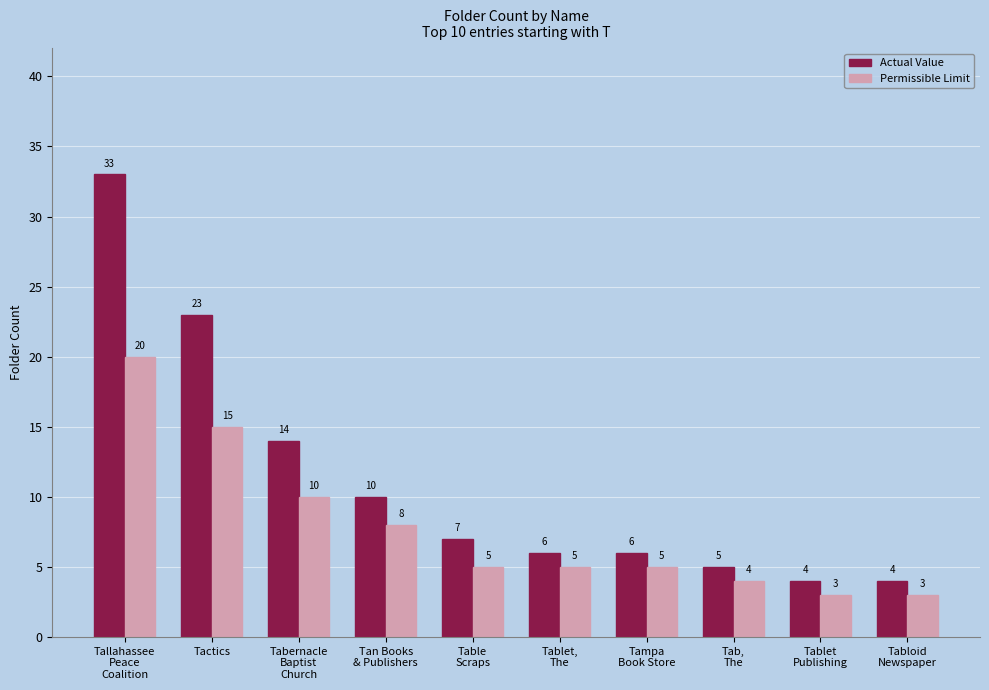

What is the total value across all series at Tab,
The?

9